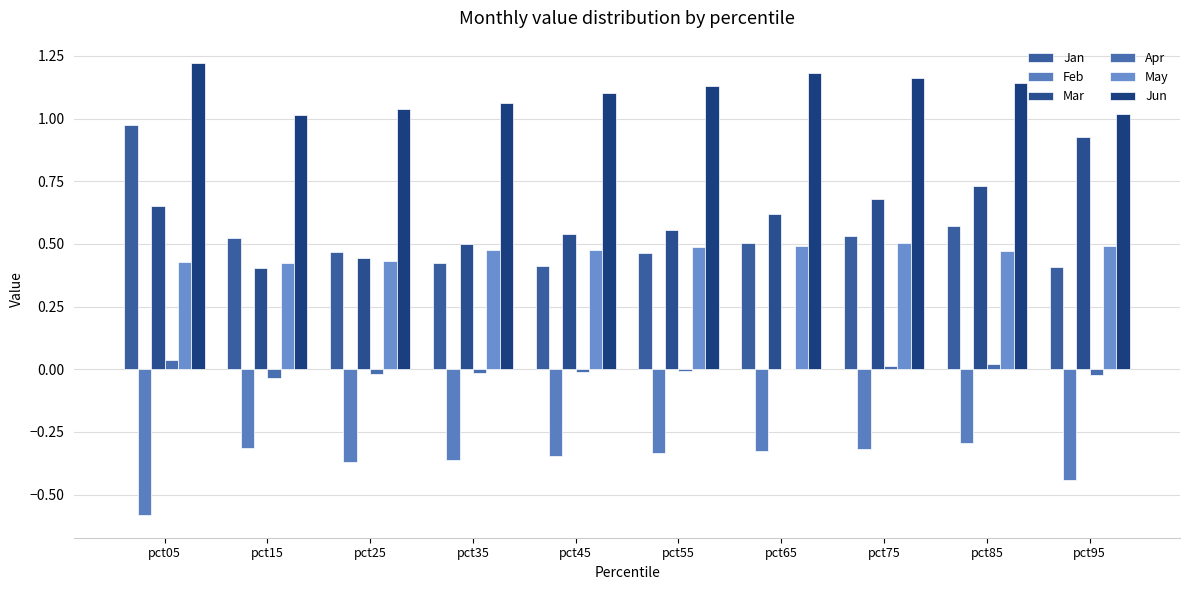

Between pct05 and pct15, which series saw the biggest shift?

Jan